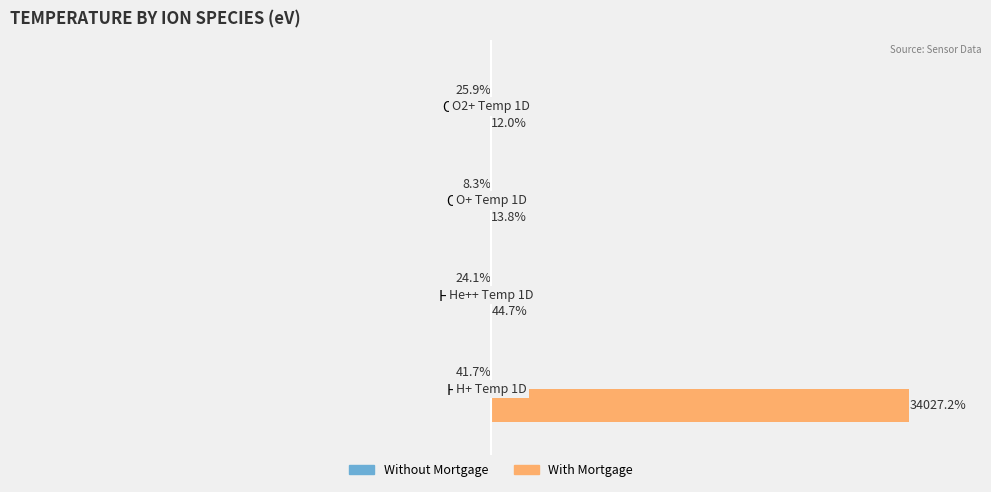

At which label is With Mortgage closest to 17019?

He++ Temp 1D